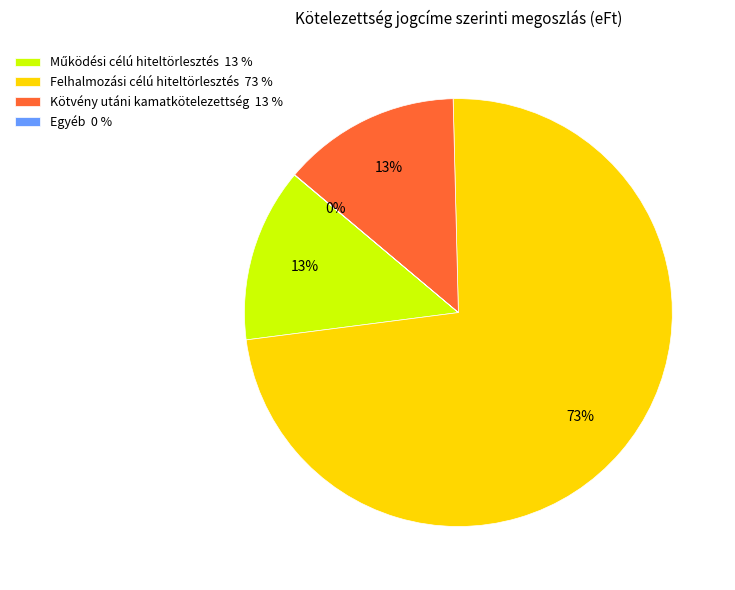

True or false: Kötvény utáni kamatkötelezettség 13 % accounts for 13% of the total.

True